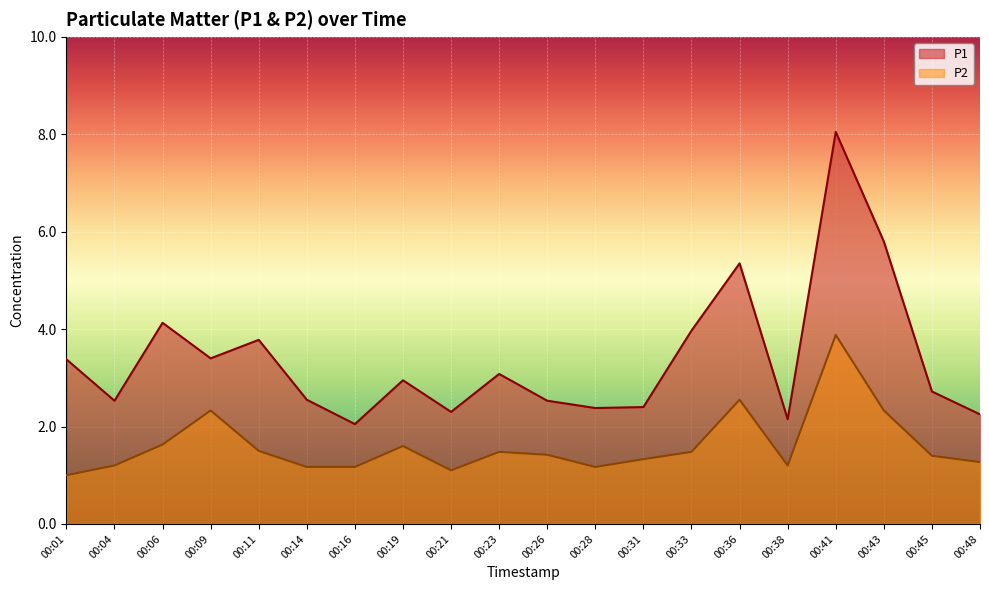

At which label does P2 reach its minimum?

00:01